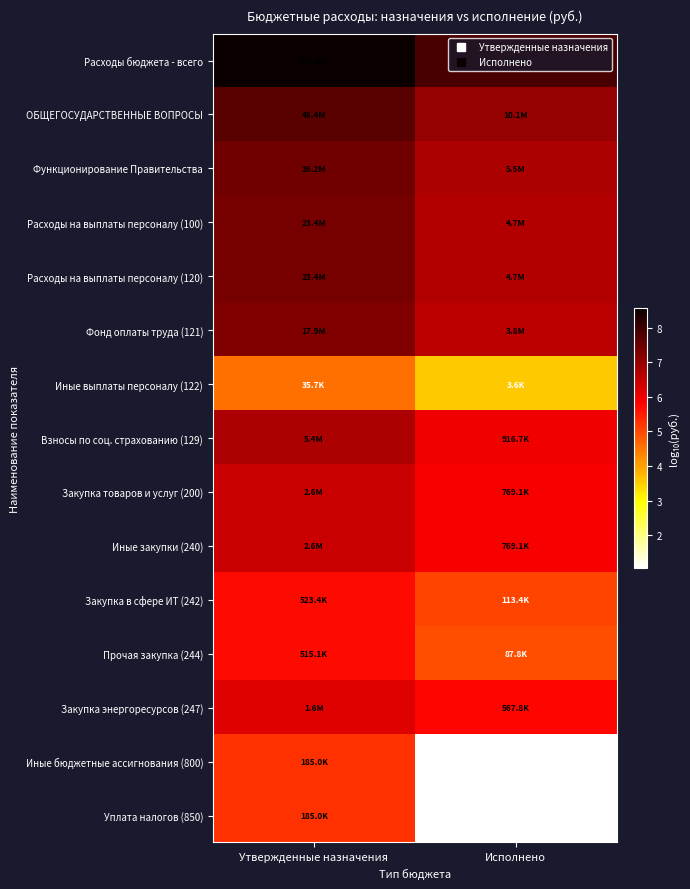

Which has a higher value, Утвержденные назначения or Исполнено?

Утвержденные назначения